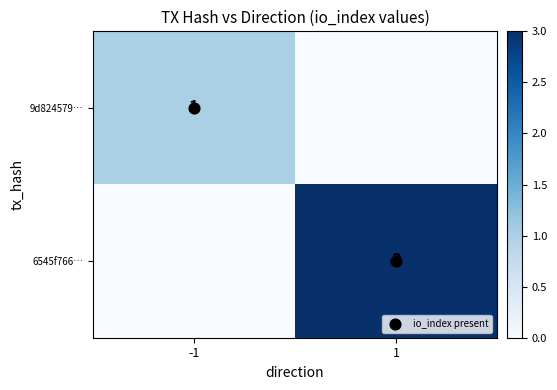

List the series in order of their overall mean, highest first.

6545f766…, 9d824579…